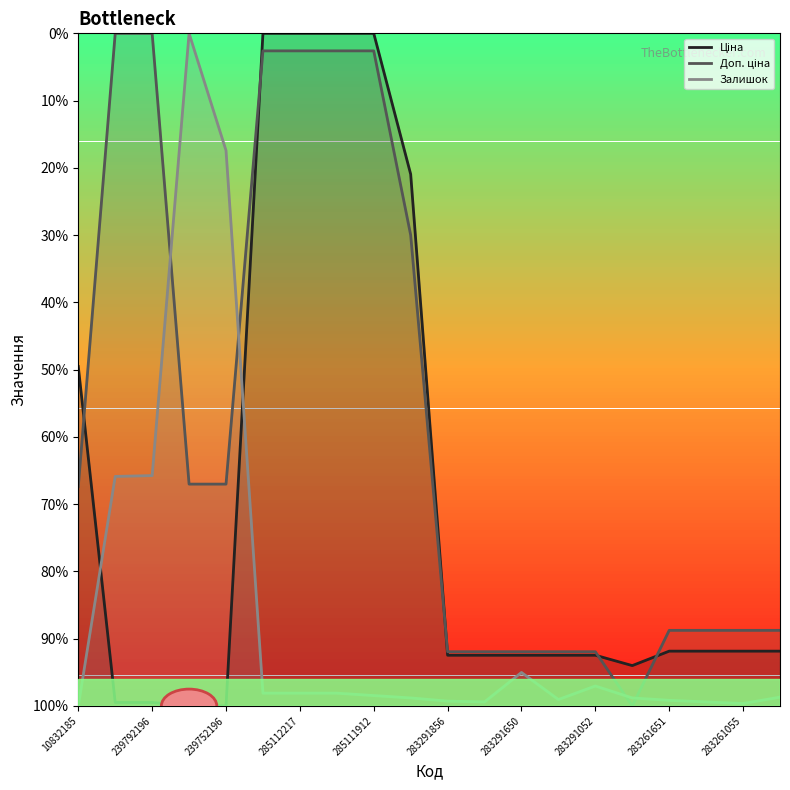

What is the sum of the Доп. ціна values at 248922198 and 239752197?

1.0